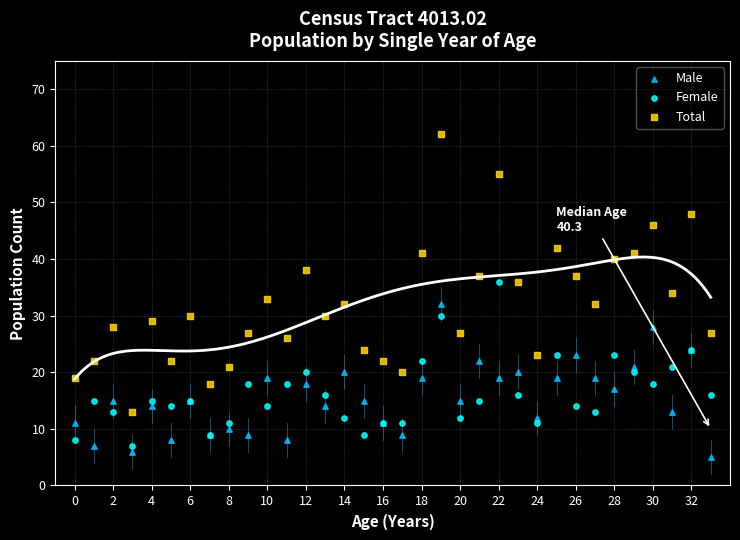

Which series has the largest Y range (max minus min)?

Total